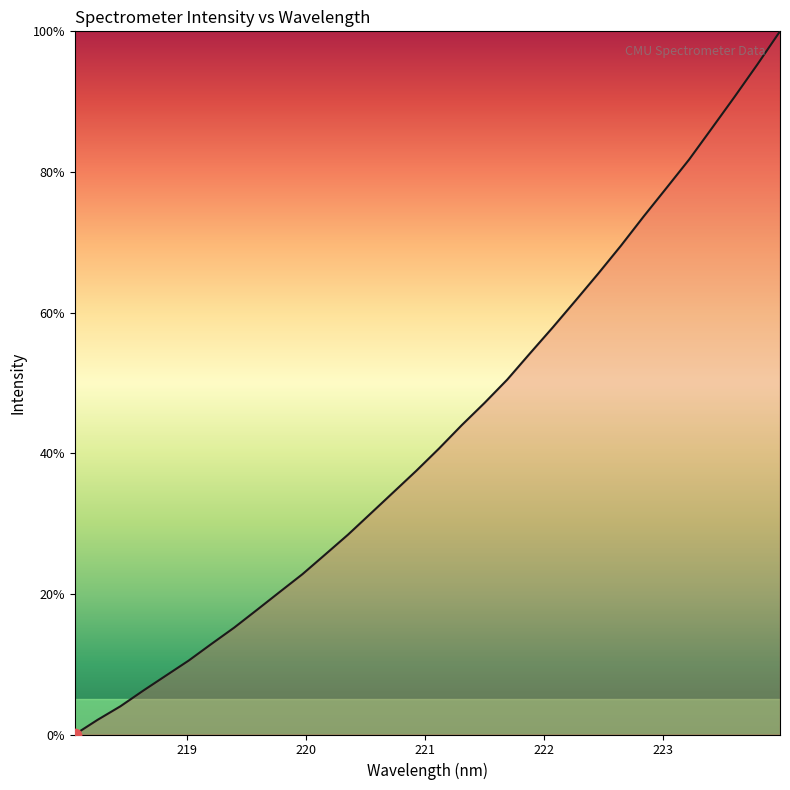

What is the difference between the maximum and minimum values?

100.0